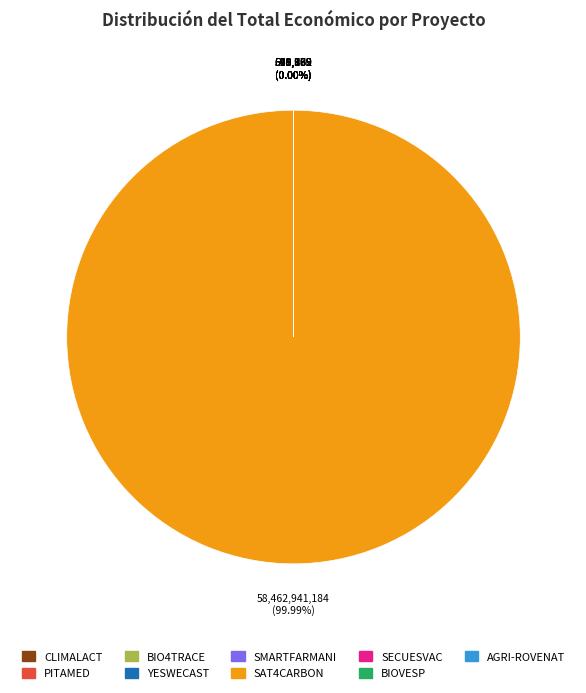

How many segments does this pie chart have?

9